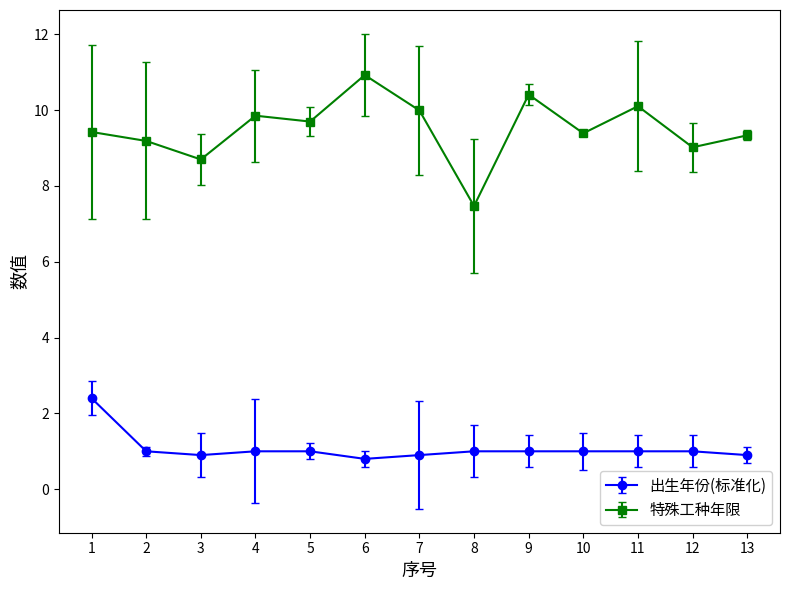

What is the sum of the 特殊工种年限 values at 3 and 13?

18.0